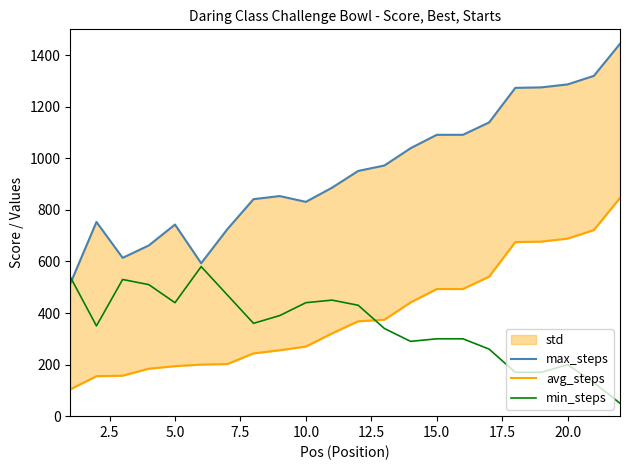

At which label does max_steps first exceed 951?

12